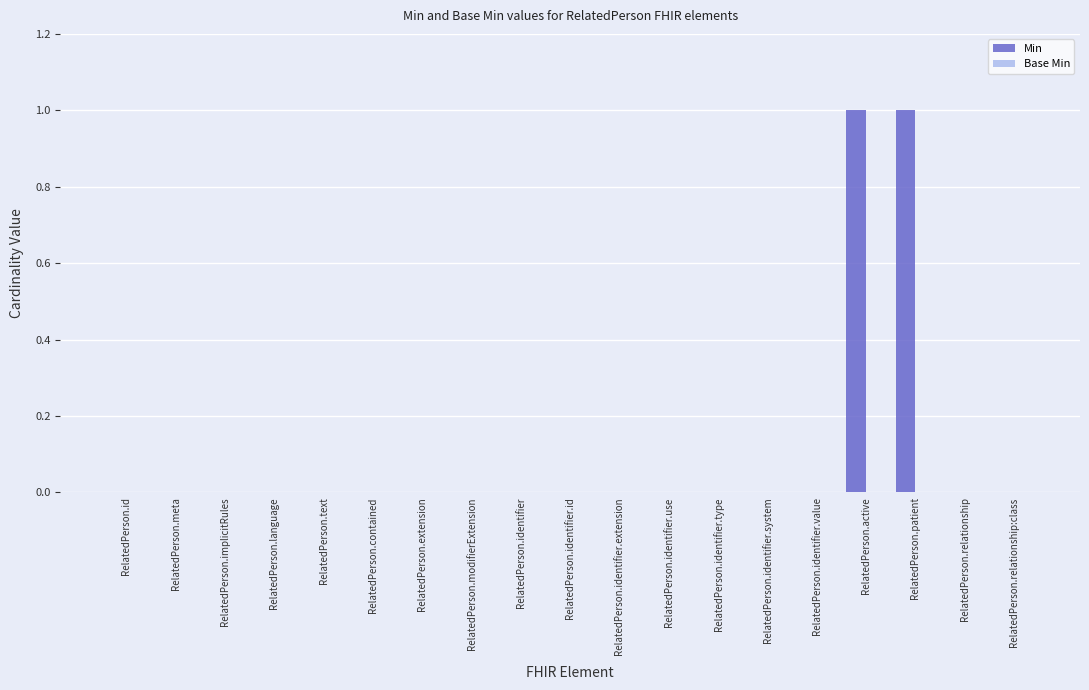

Are the bars horizontal?

No